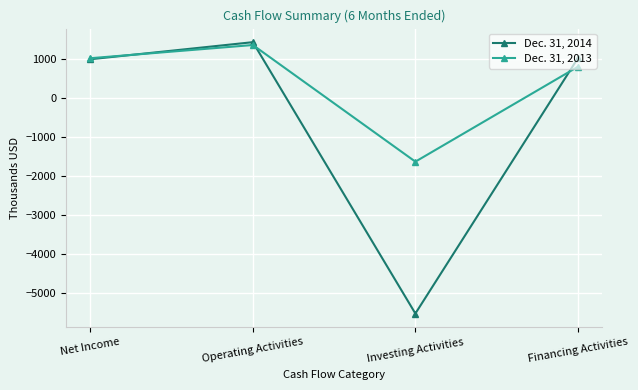

How many interior local valleys does the Dec. 31, 2013 series have?

1